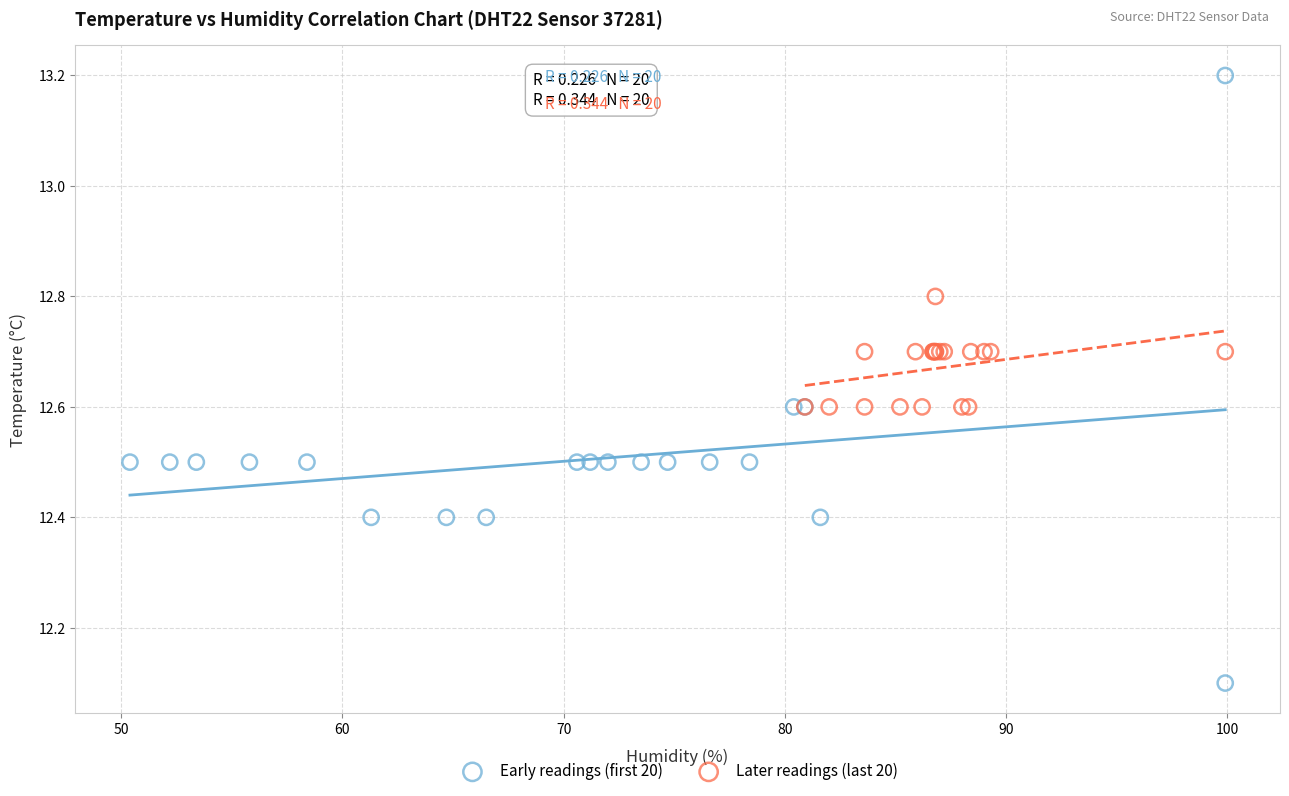

Which series reaches the maximum Y coordinate?

Early readings (first 20)